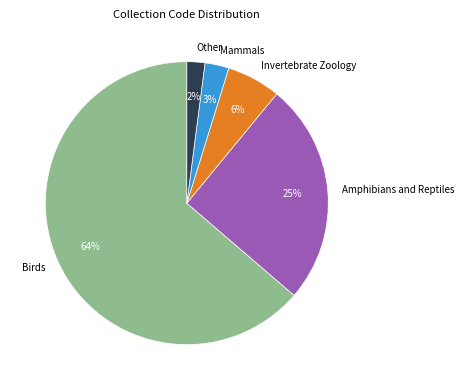

Do Mammals and Other together represent more than half of the pie?

No